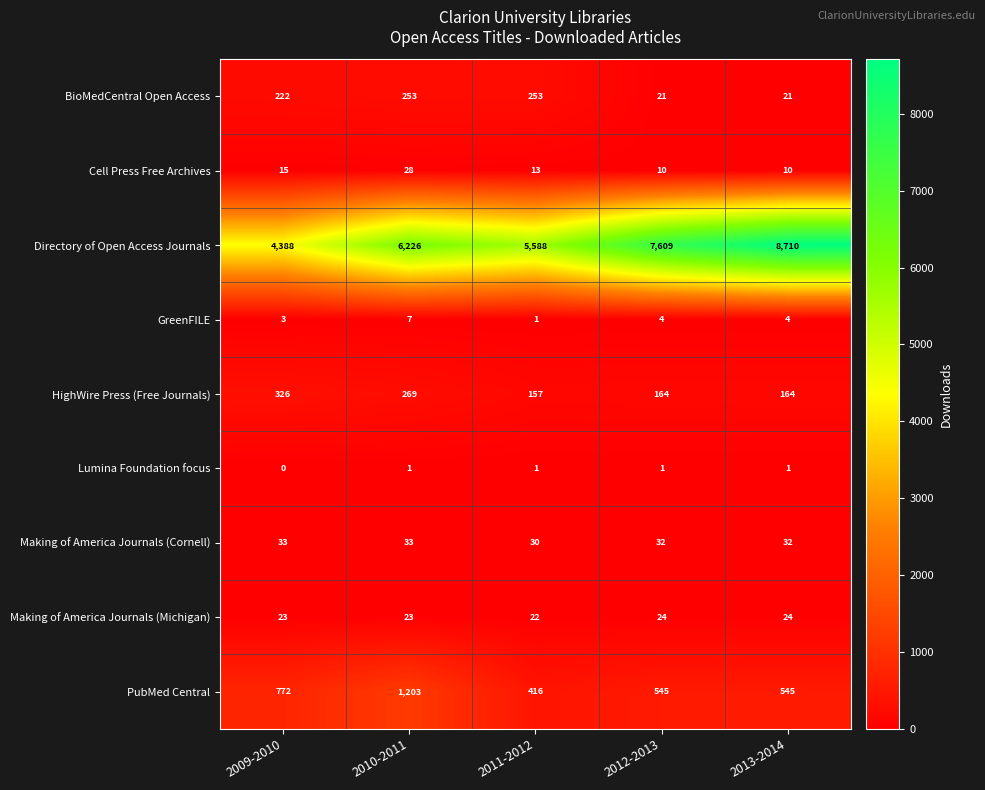

How many categories are shown in the chart?

5